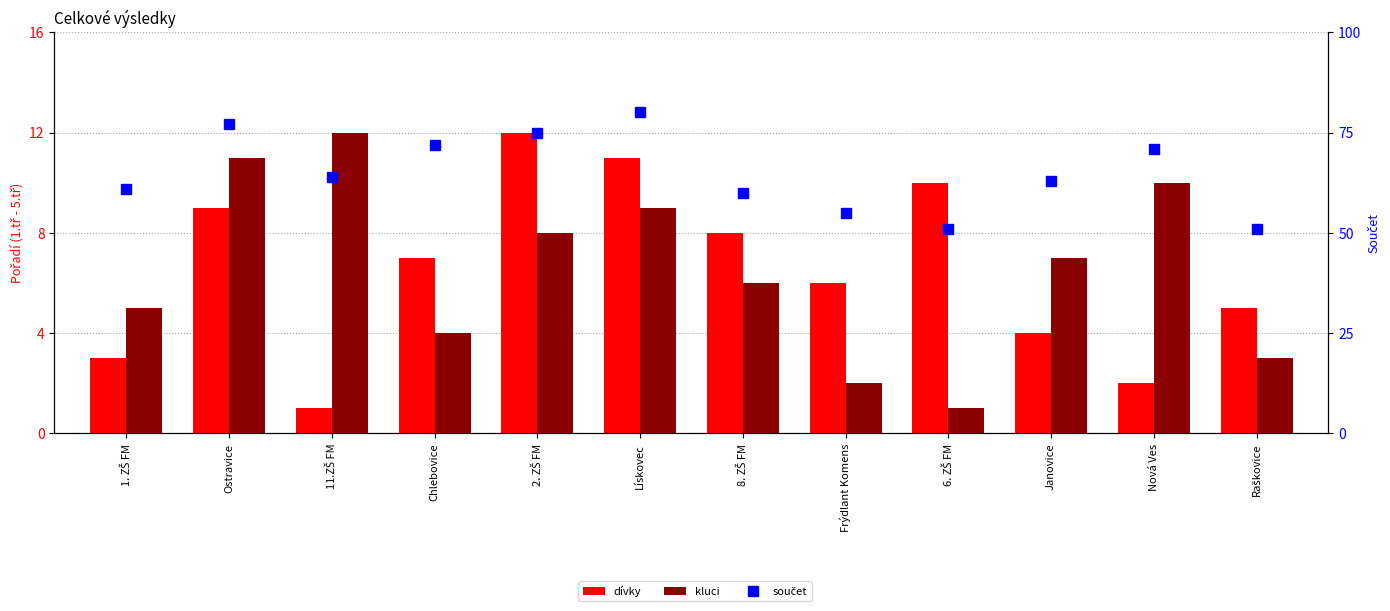

Is the value of kluci at 8. ZŠ FM greater than the value of dívky at Chlebovice?

No